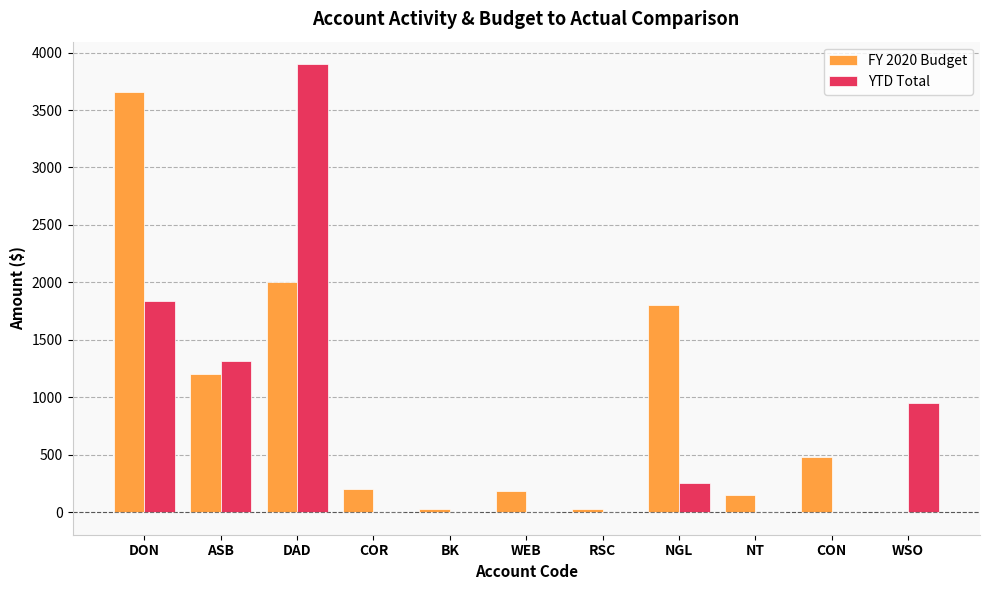

Is it true that YTD Total equals 3900.0 at DAD?

True